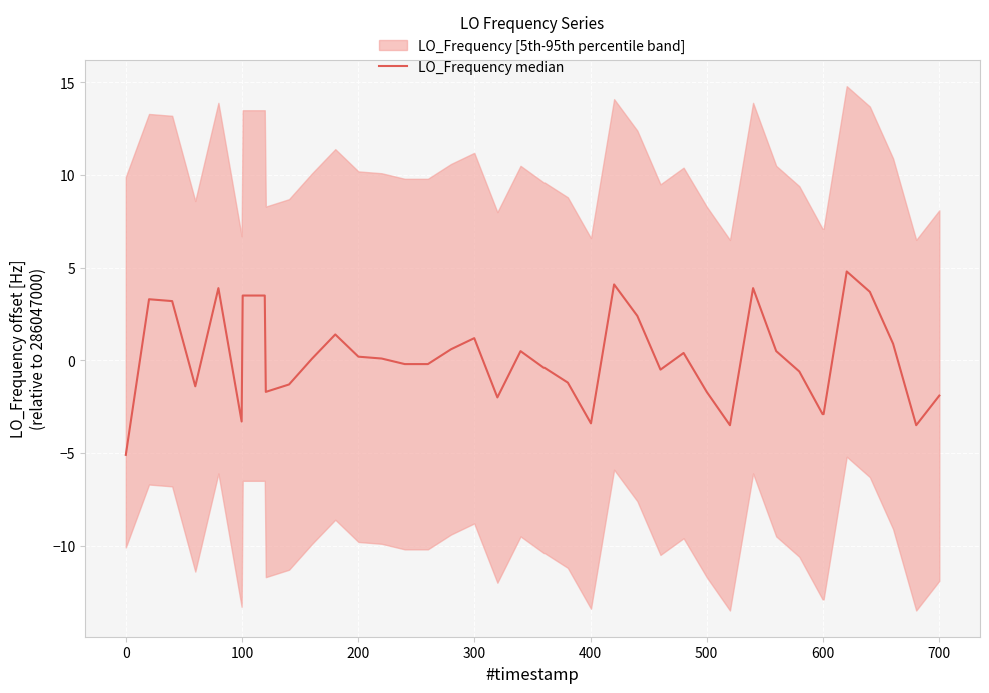

How many lines are shown in the chart?

1